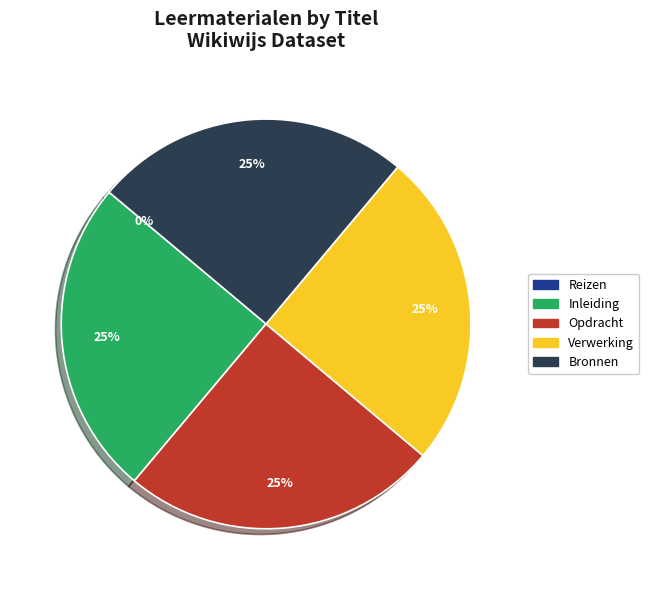

Is there any slice that represents more than half of the pie?

No